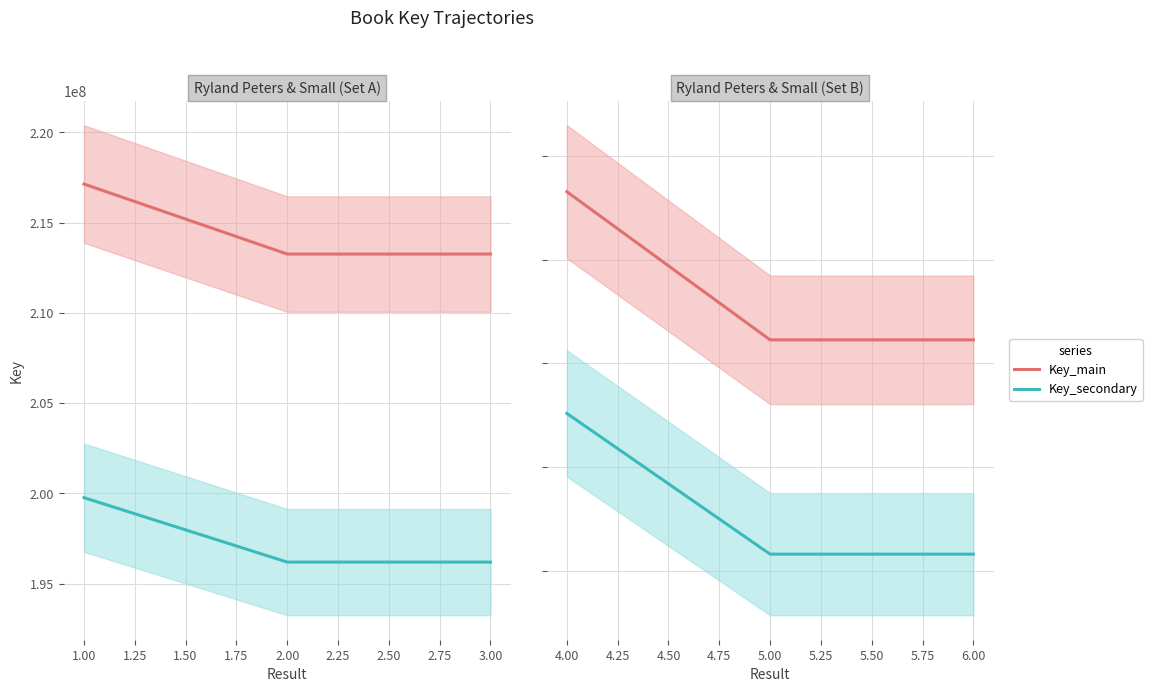

Is the value of Key_main at 5.00 greater than the value of Key_secondary at 5.00?

Yes